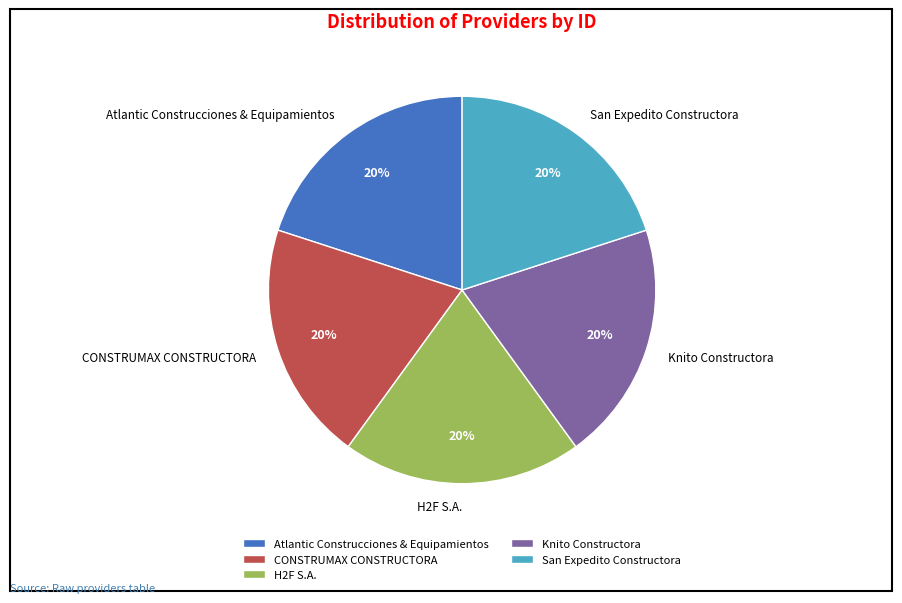

What percentage is the Knito Constructora slice, to the nearest percent?

20%